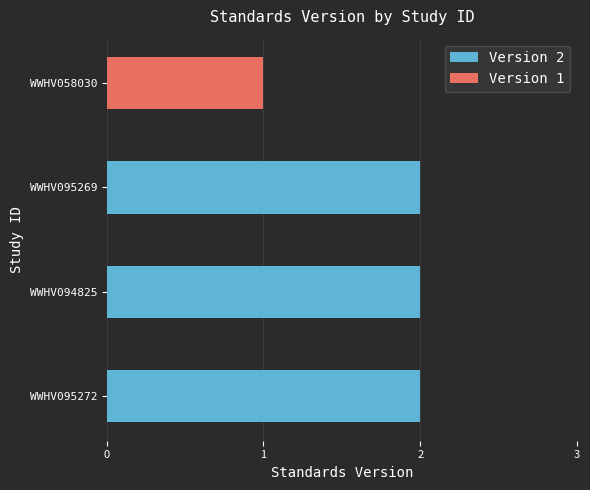

The chart shows a value of 2 at WWHV095272. True or false?

True